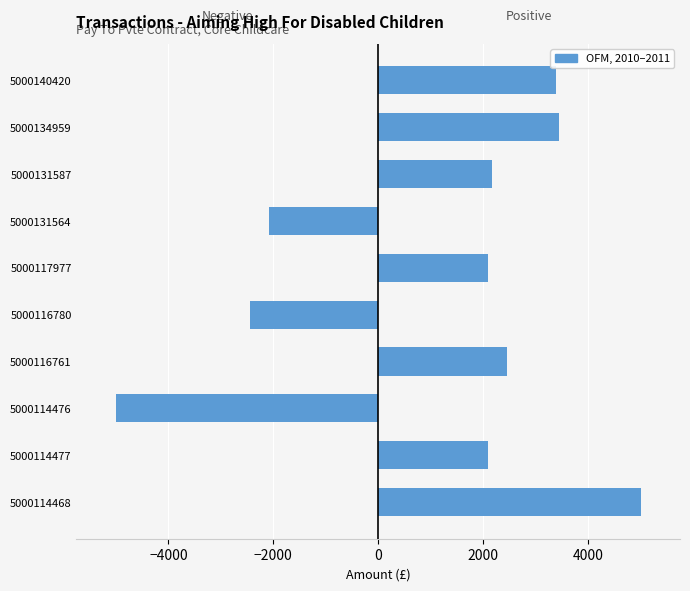

How many bars are there in total?

10